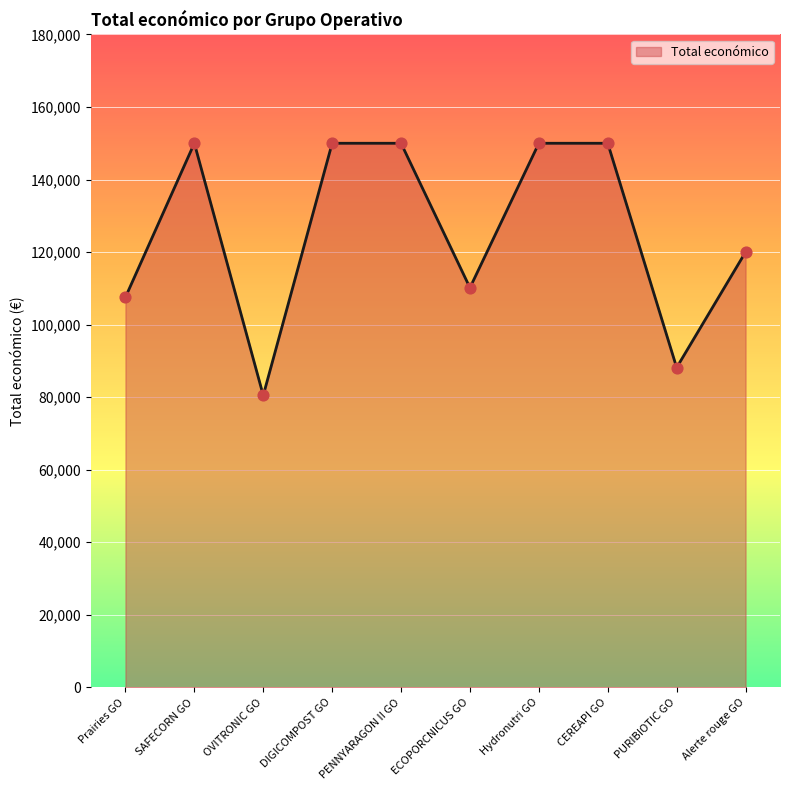

Approximately how many times larger is the value at Hydronutri GO compared to OVITRONIC GO?

1.9